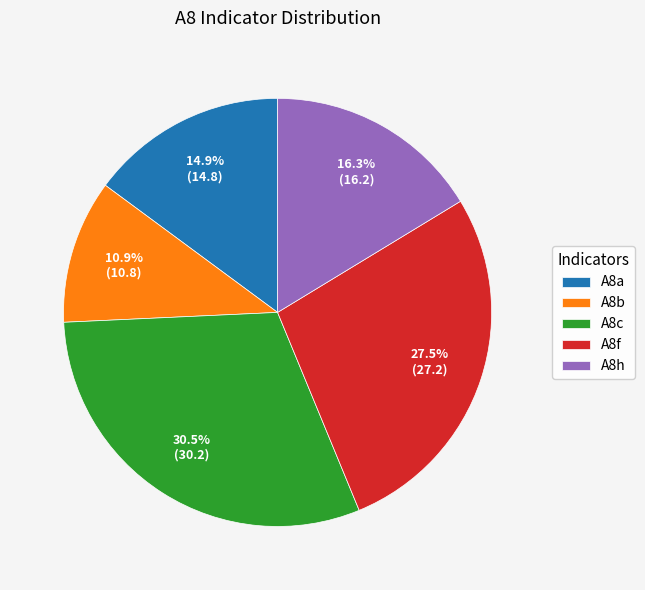

To the nearest percent, what is the difference between the A8c and A8h slice percentages?

14%